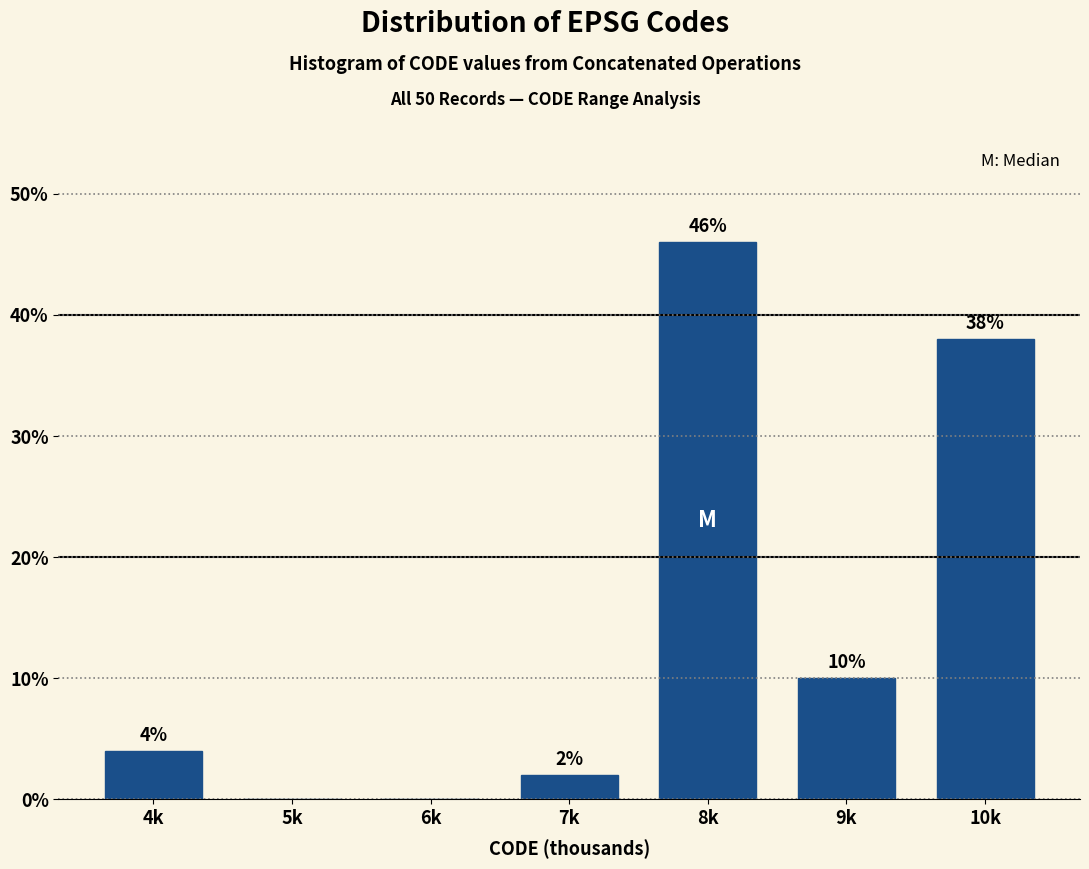

Reading left to right, transcribe all the data shown in this chart.

4k=4	5k=0	6k=0	7k=2	8k=46	9k=10	10k=38